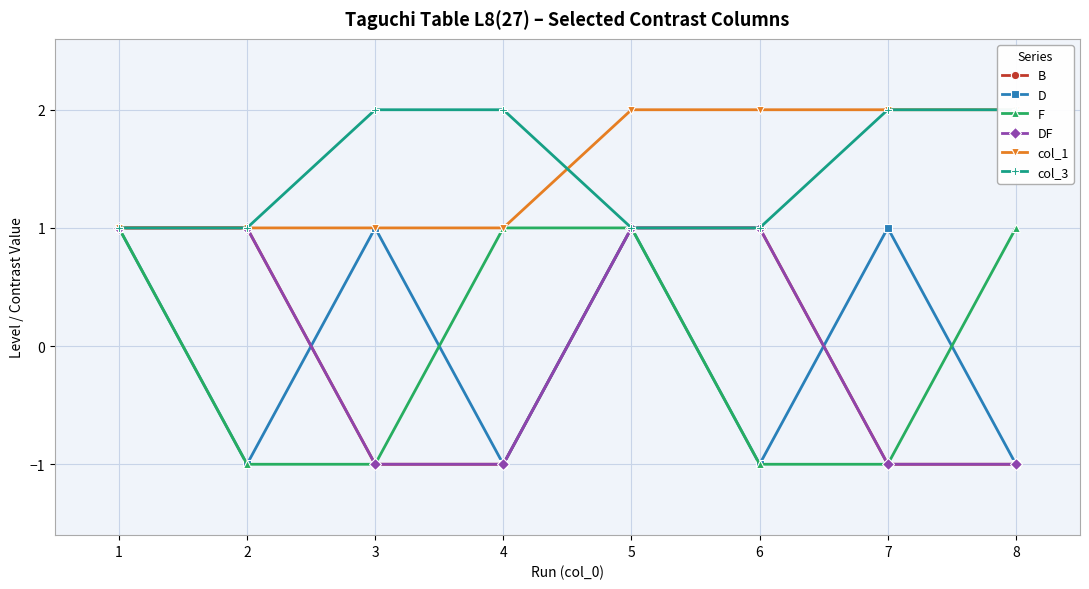

Does the chart have visible grid lines?

Yes